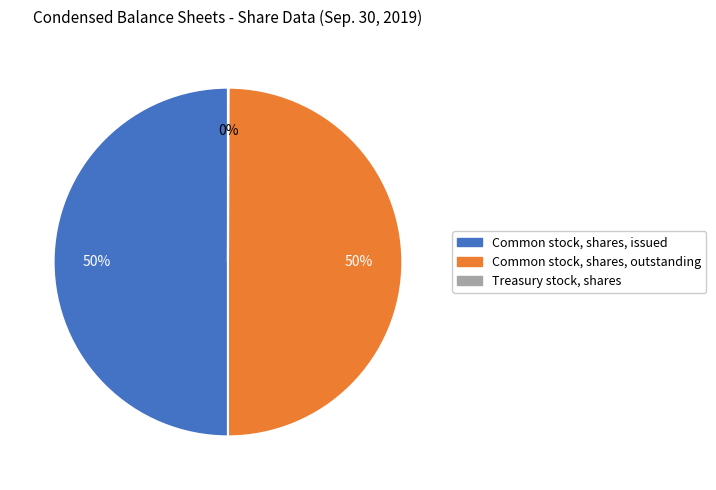

Is it true that Common stock, shares, issued is 50% of the pie?

True